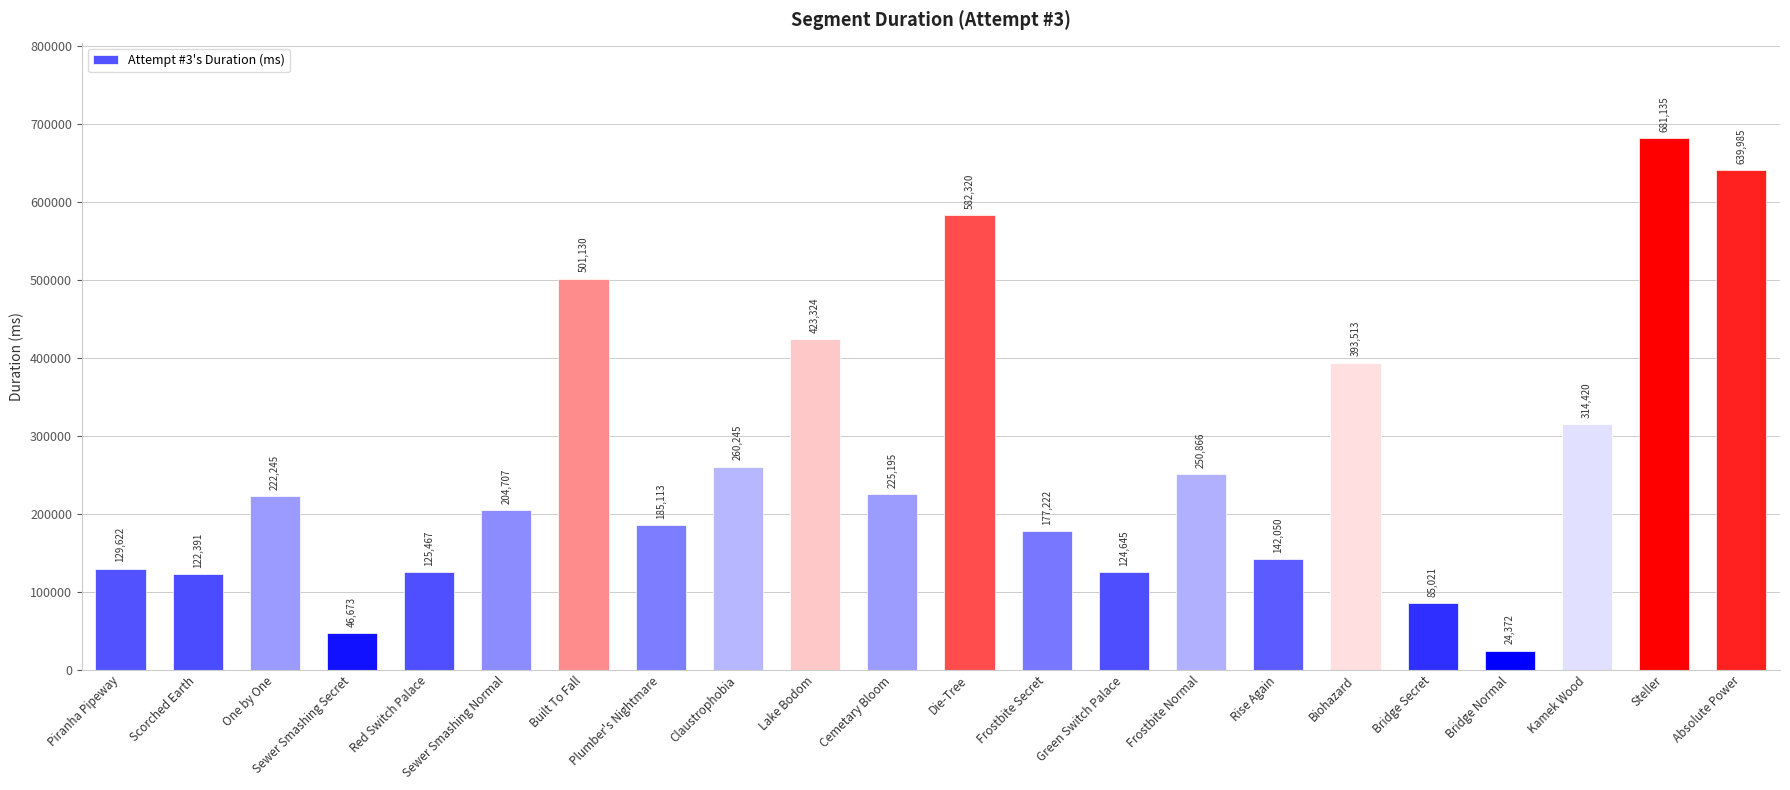

At which category does the chart reach its peak across all series?

Steller